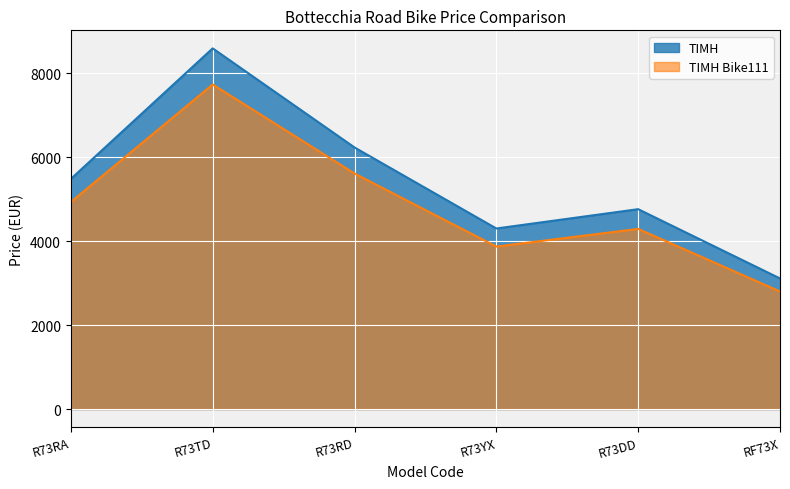

Is the value of ΤΙΜΗ at R73TD greater than the value of ΤΙΜΗ Bike111 at R73RA?

Yes